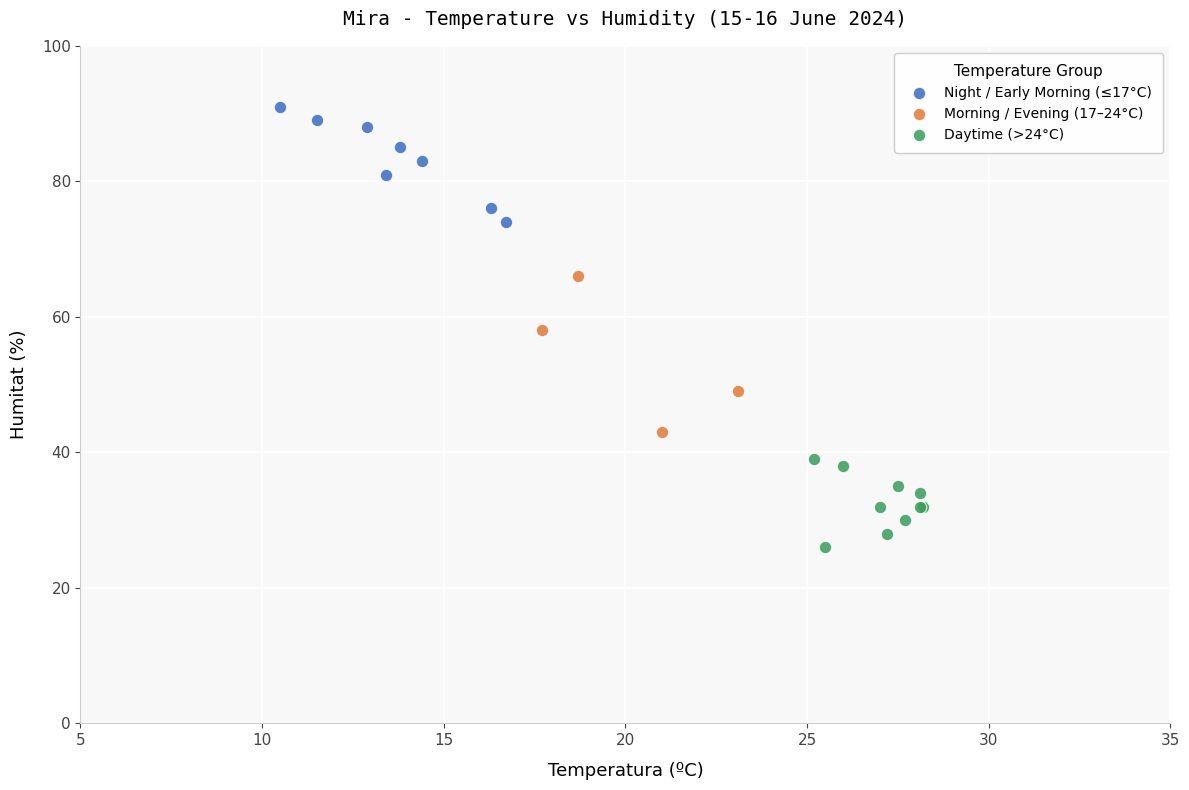

Which series reaches the minimum Y coordinate?

Daytime (>24°C)